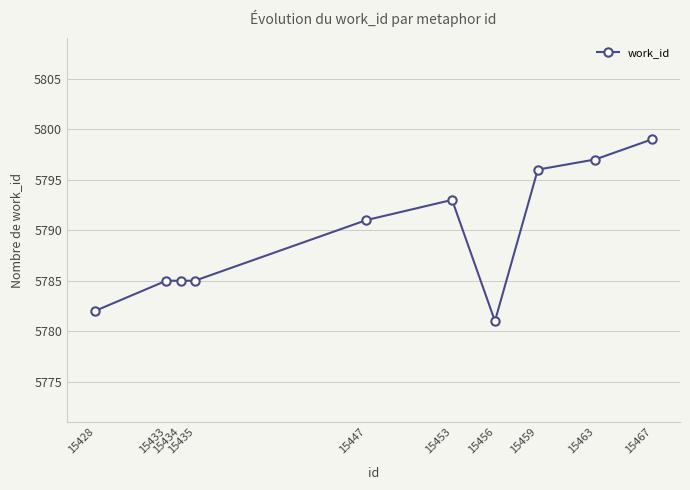

Read the value at 15433.

5785